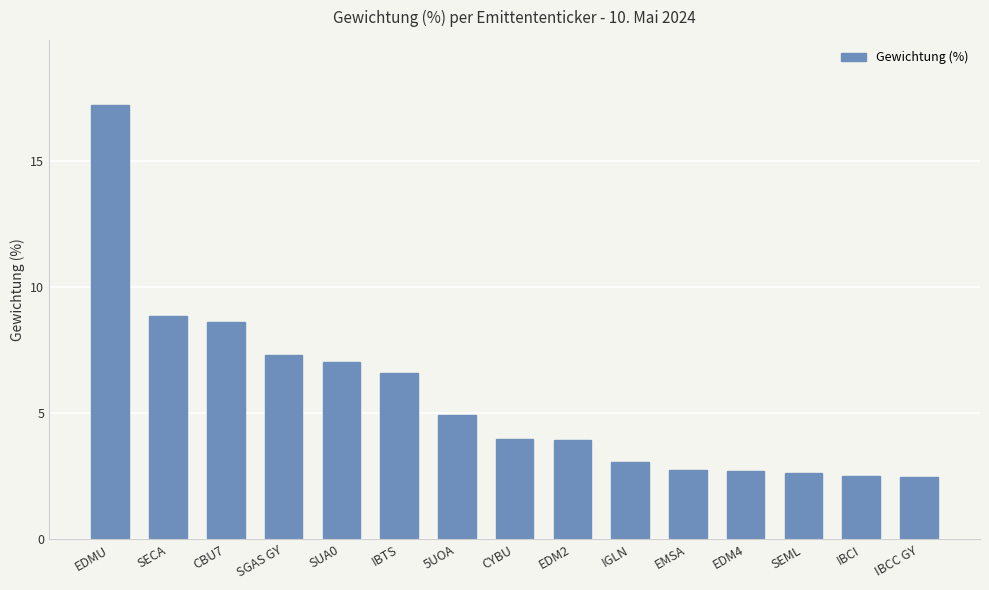

Where is the data nearest to the value 9?

SECA